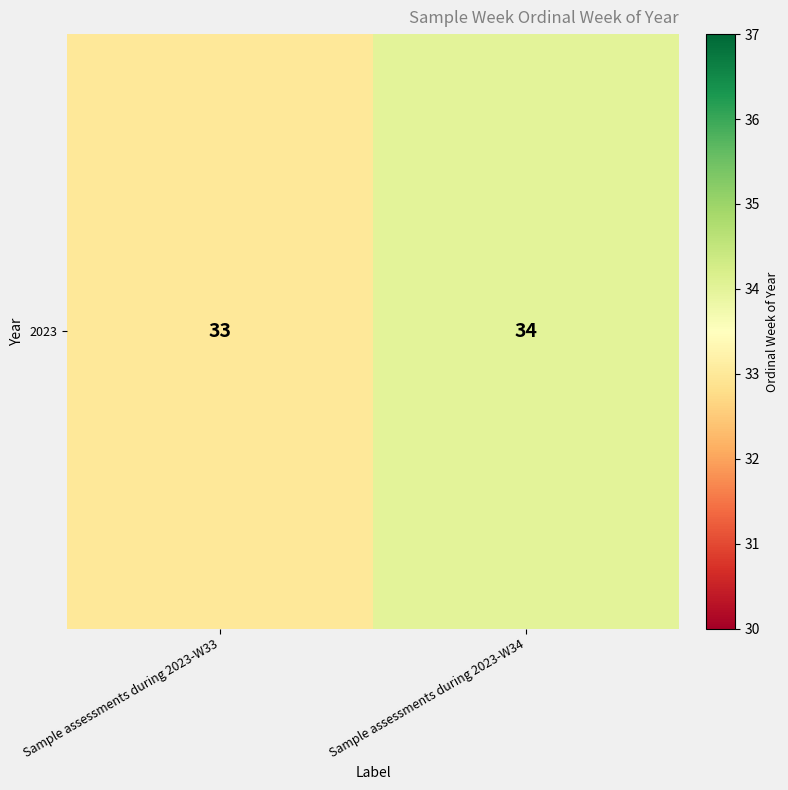

What is the greatest value displayed?

34